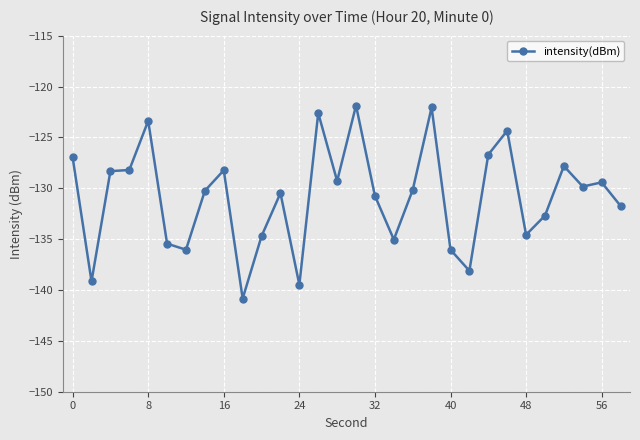

How many values are below -130?

16